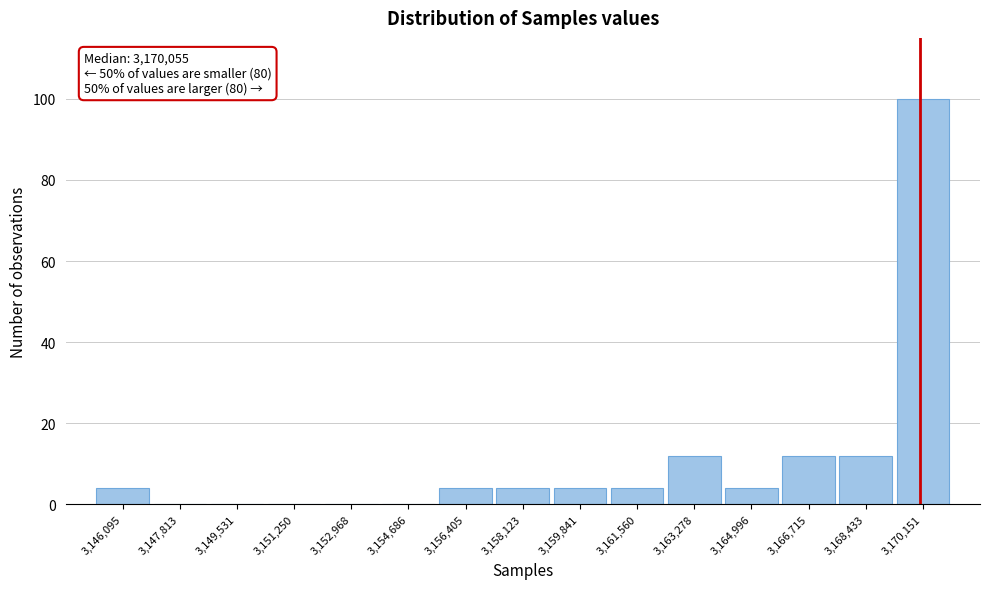

Over which range of the x-axis is the bar tallest?

3169200 to 3171000